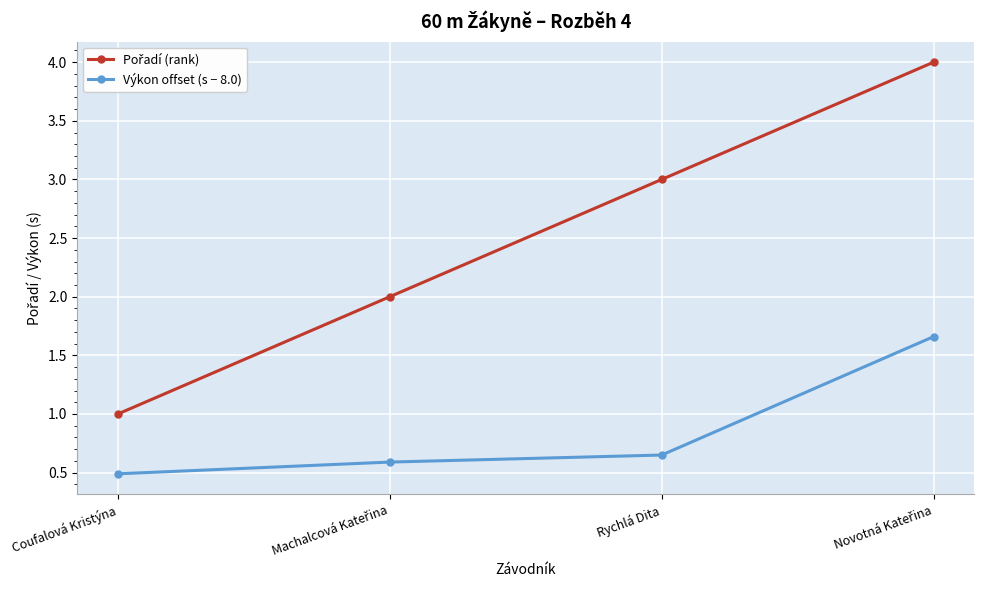

At how many categories does at least one series exceed 0?

4